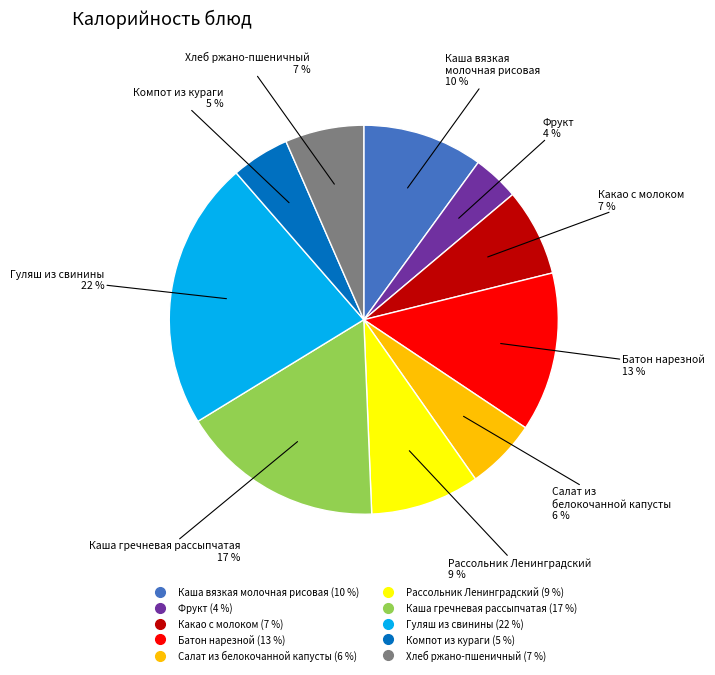

True or false: Фрукт accounts for 4% of the total.

True